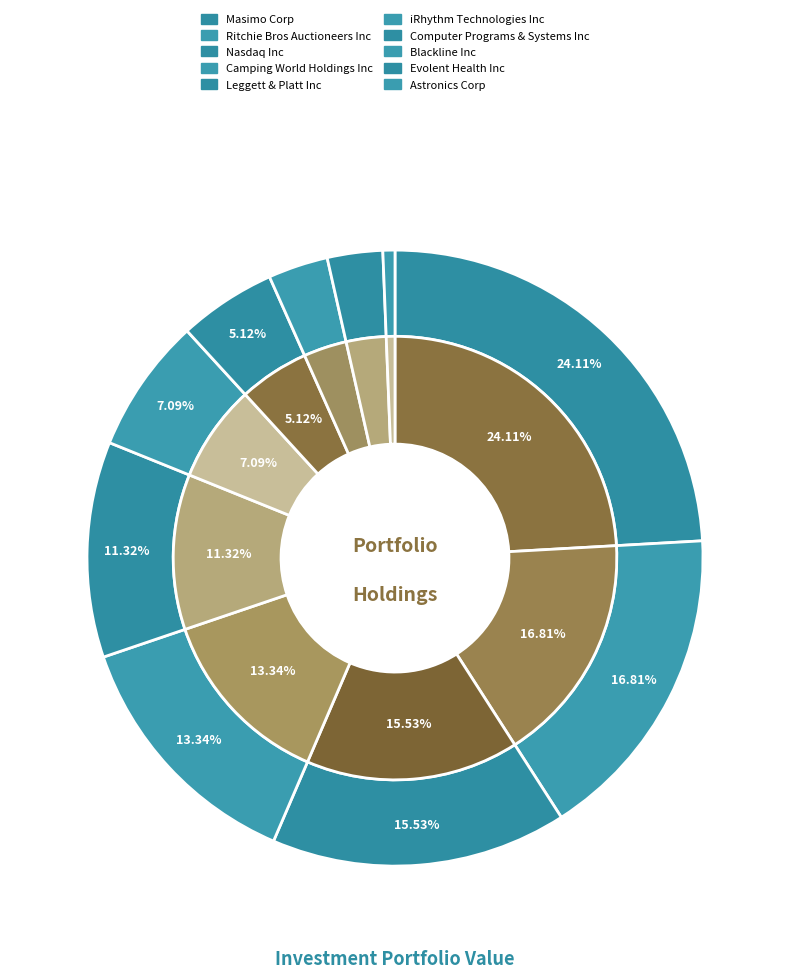

What percentage is NOT represented by Masimo Corp?

75.9%